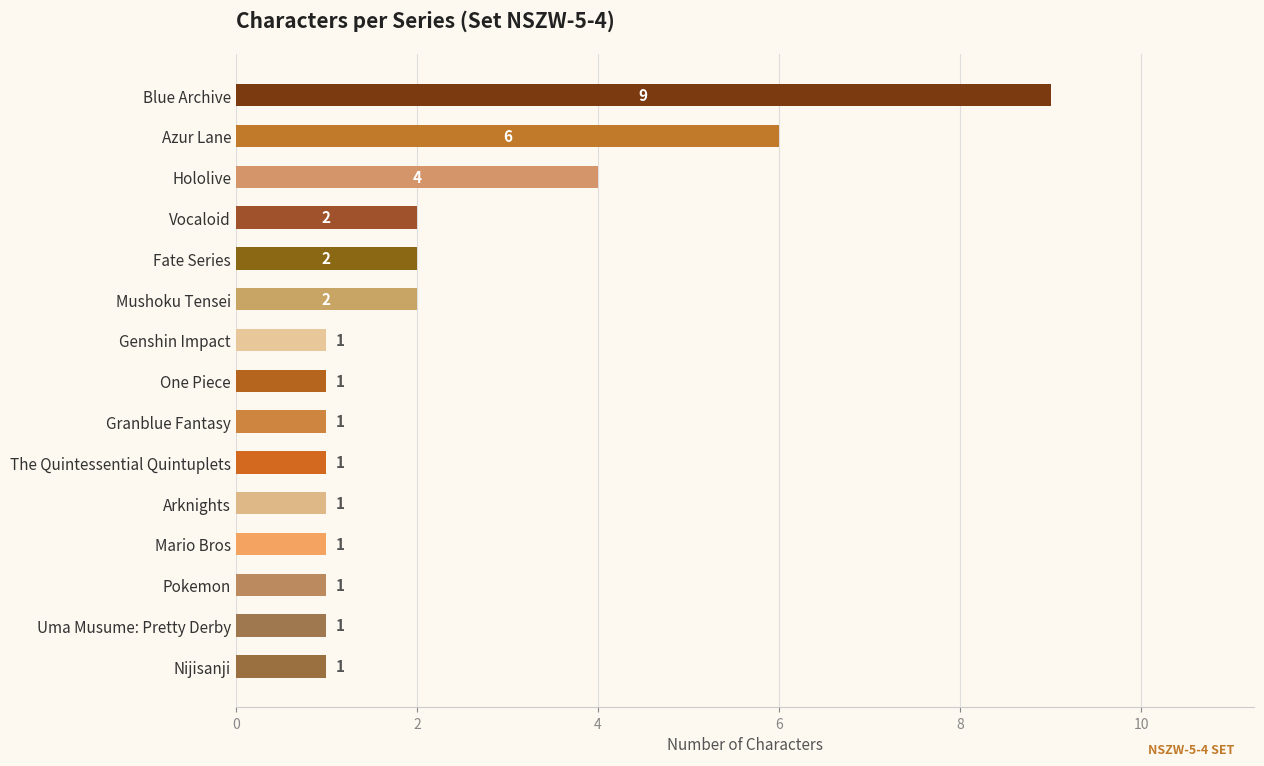

What is the average value?

2